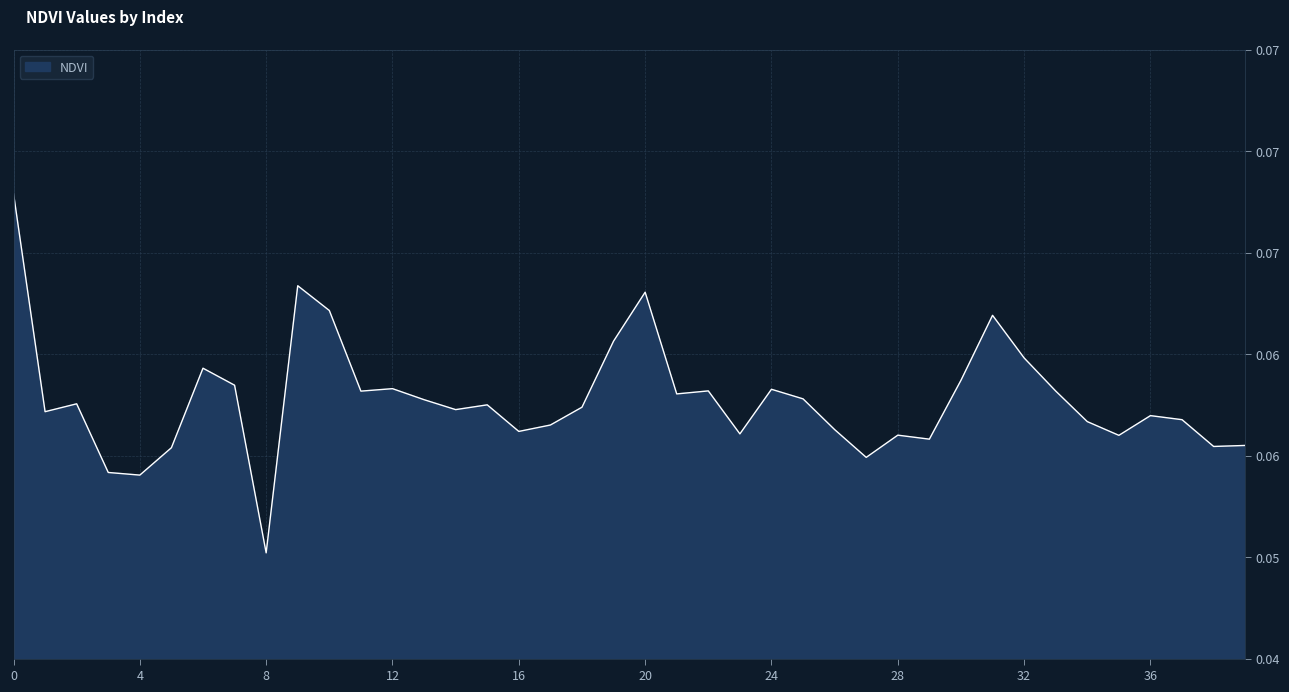

Where is the first local maximum?

2